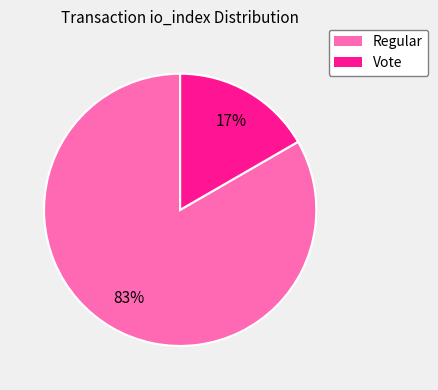

How many segments does this pie chart have?

2